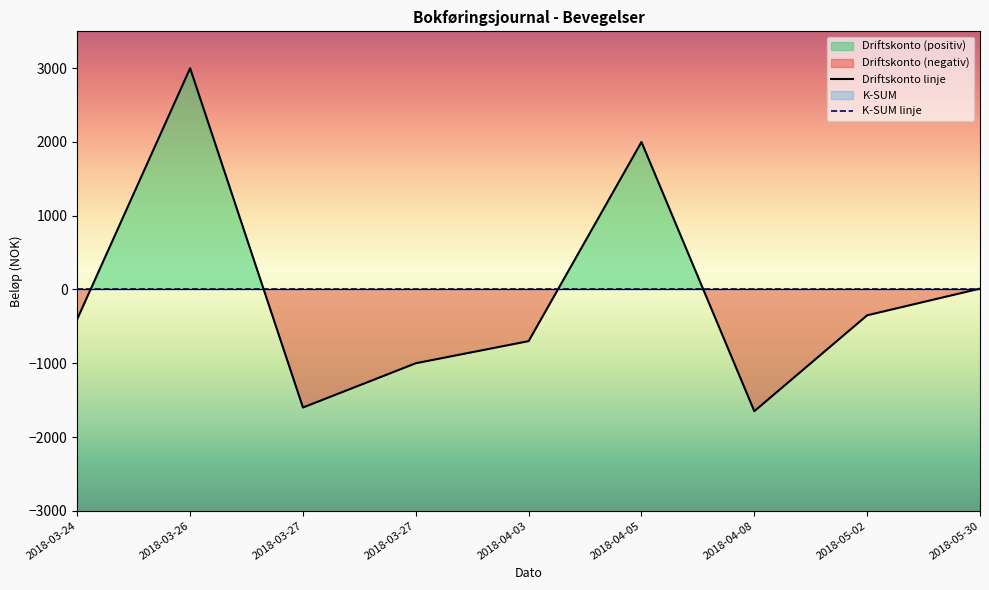

Is the value of K-SUM linje at 2018-05-02 greater than the value of Driftskonto linje at 2018-03-27?

Yes